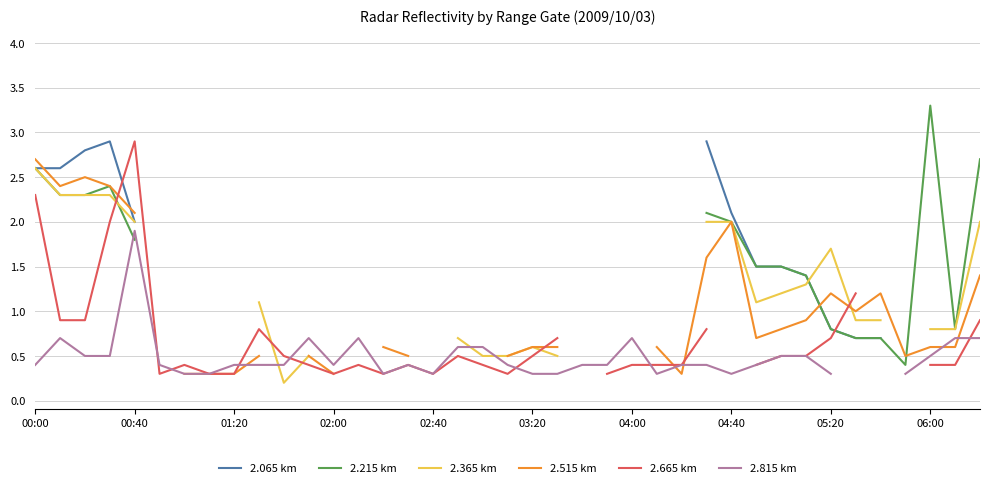

Which series changed the most between 19 and 36?

2.365 km